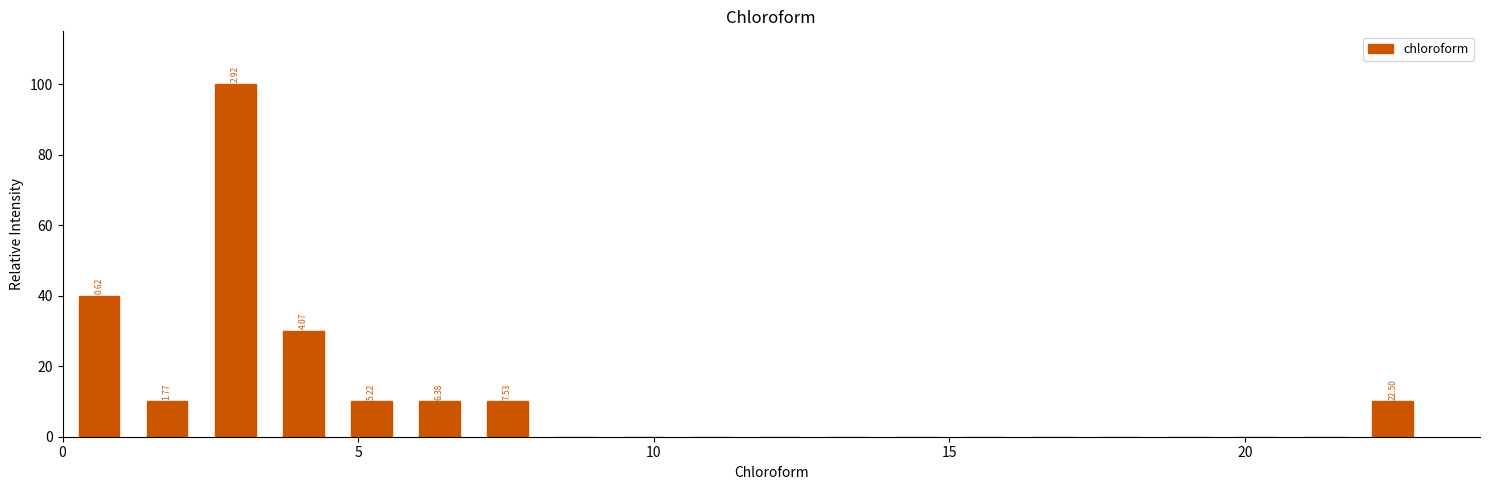

Read against the x-axis, roughly where is the centre of the tallest bar?

3.0